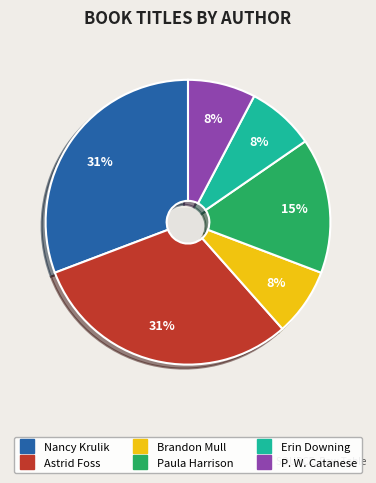

The Erin Downing (37202650) slice represents 1% of the pie. True or false?

False